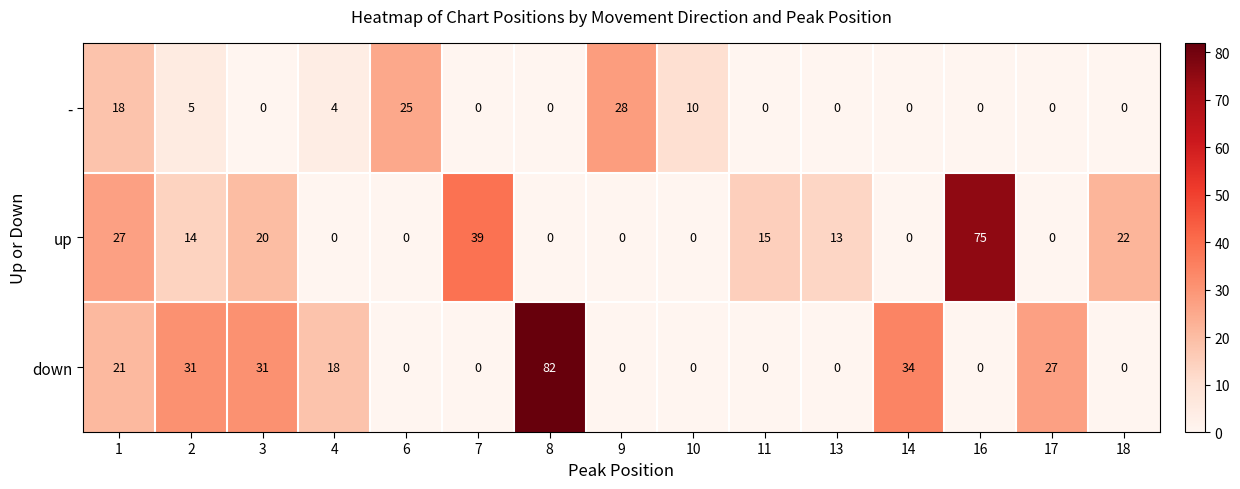

Rank the series by their maximum value, from lowest to highest.

-, up, down